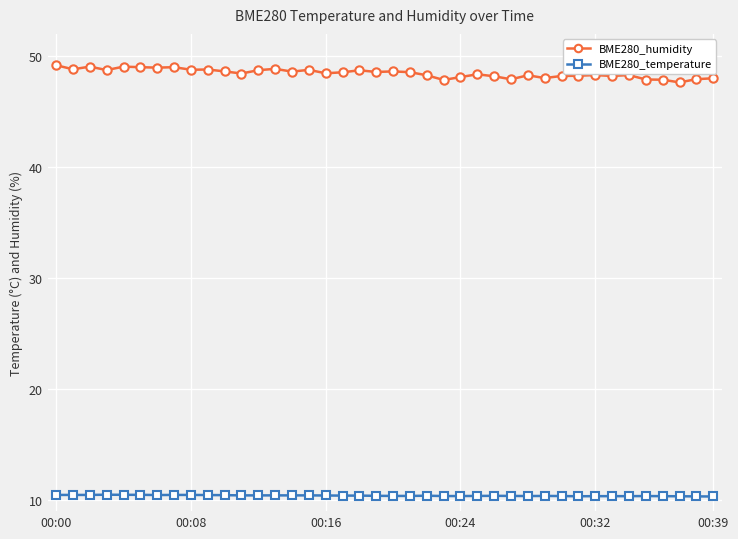

What is the average value of the BME280_humidity series?

48.5